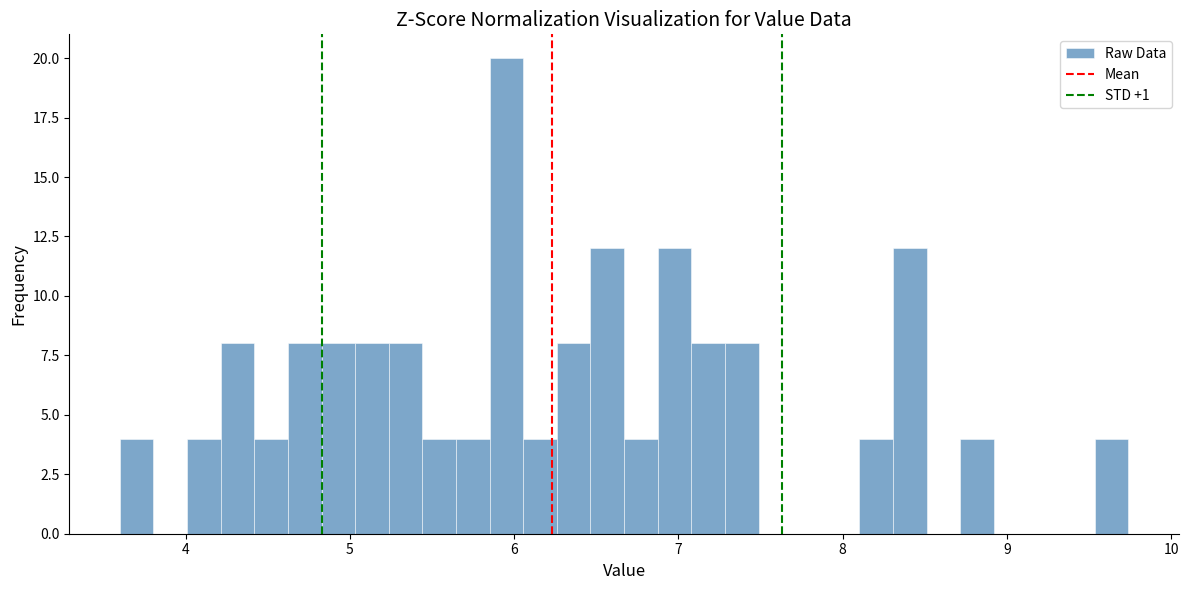

Around what value on the x-axis is the tallest bar? Give the approximate position of its centre, as read against the axis.

6.0